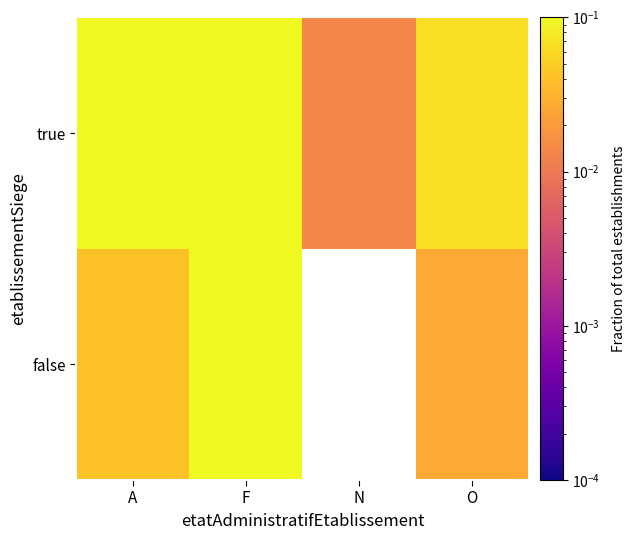

What is the difference between the maximum and minimum values in the false series?

0.1